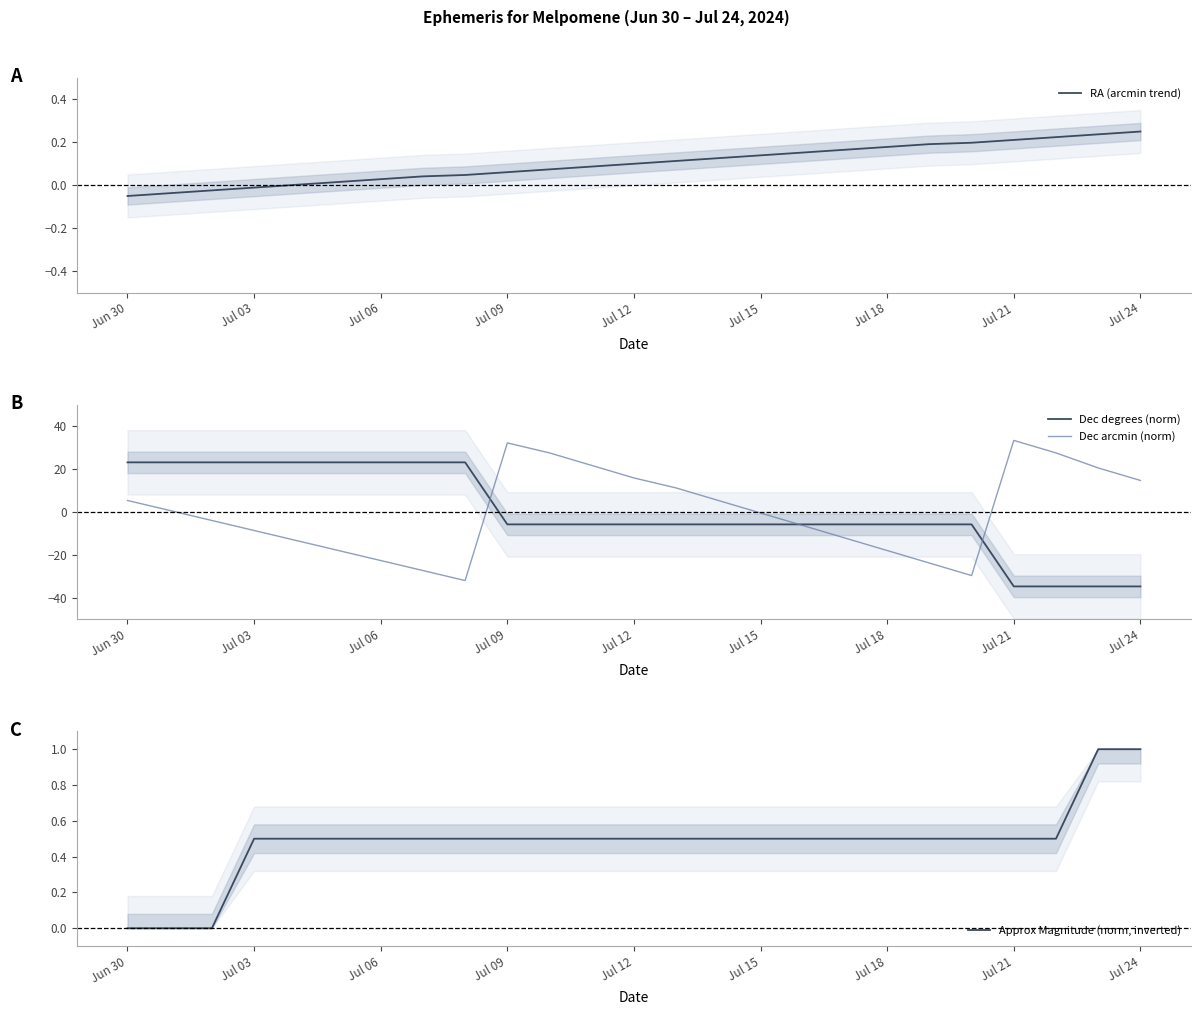

At how many categories does at least one series exceed 25?

4